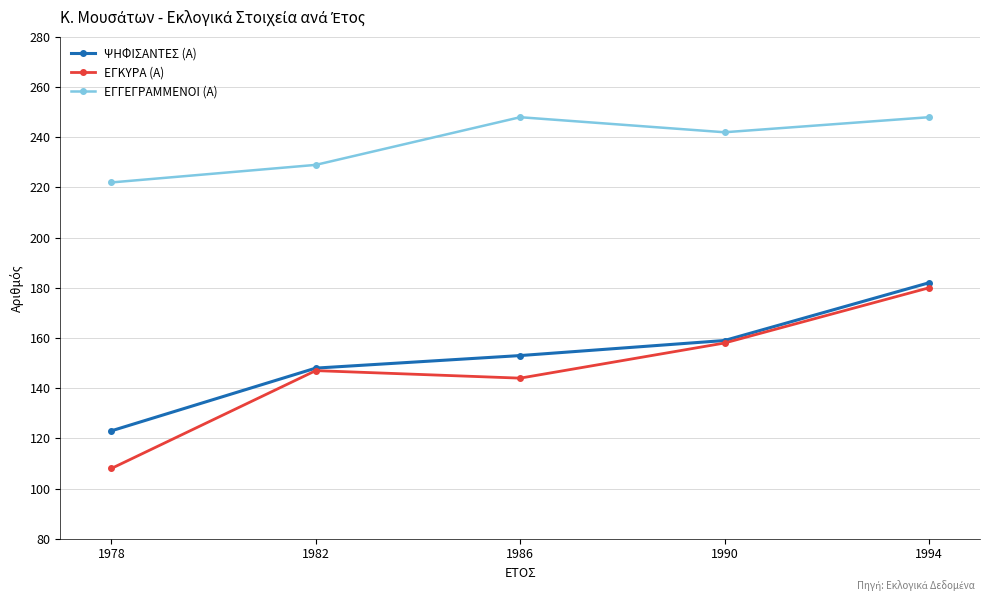

True or false: ΕΓΓΕΓΡΑΜΜΕΝΟΙ (Α) and ΕΓΚΥΡΑ (Α) cross at least once.

False